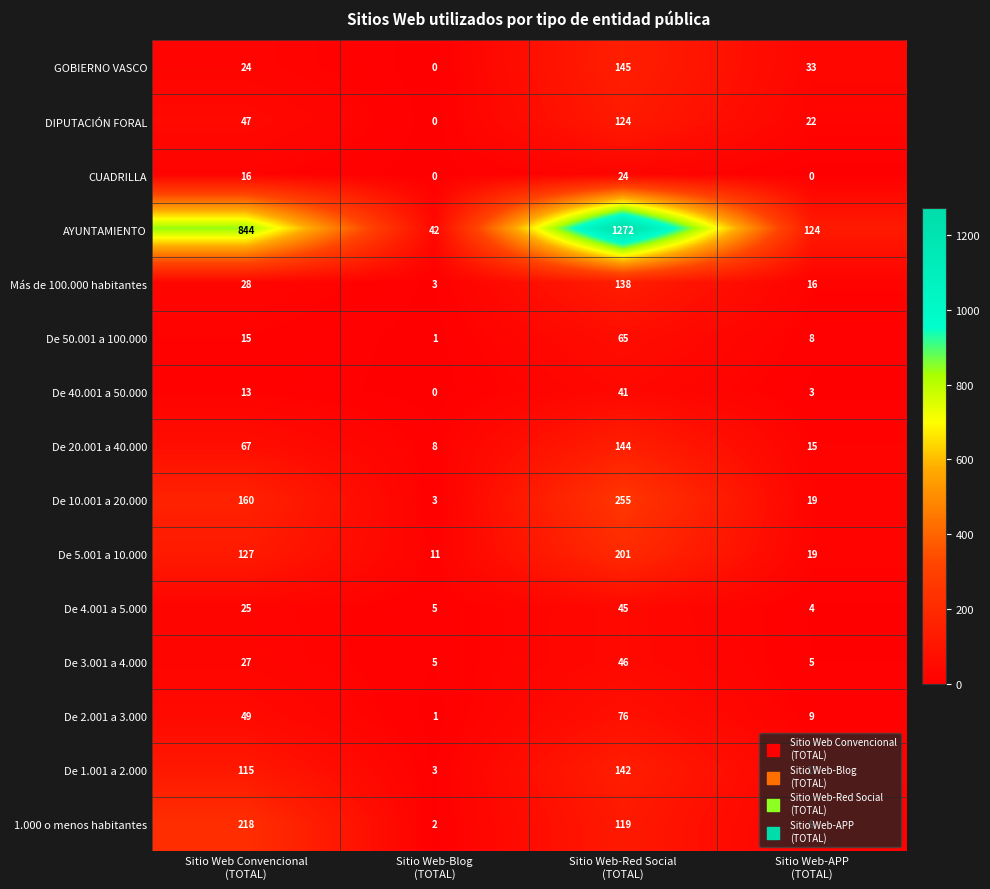

List the series in order of their peak value, lowest first.

CUADRILLA, De 40.001 a 50.000, De 4.001 a 5.000, De 3.001 a 4.000, De 50.001 a 100.000, De 2.001 a 3.000, DIPUTACIÓN FORAL, Más de 100.000 habitantes, De 1.001 a 2.000, De 20.001 a 40.000, GOBIERNO VASCO, De 5.001 a 10.000, 1.000 o menos habitantes, De 10.001 a 20.000, AYUNTAMIENTO